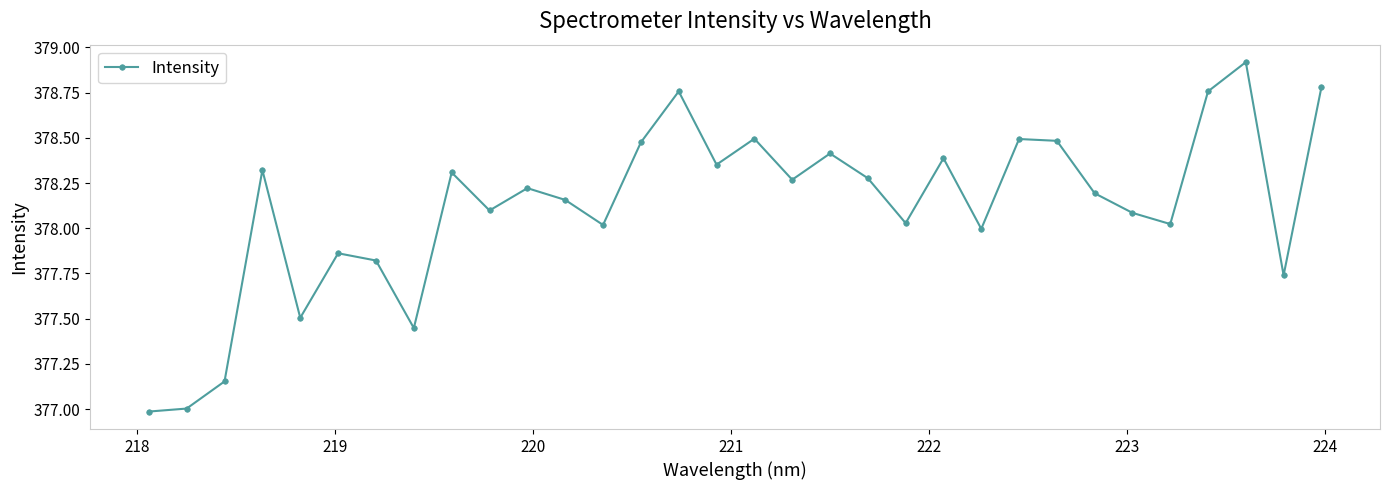

True or false: there are more than 0 points higher than both neighbors.

True